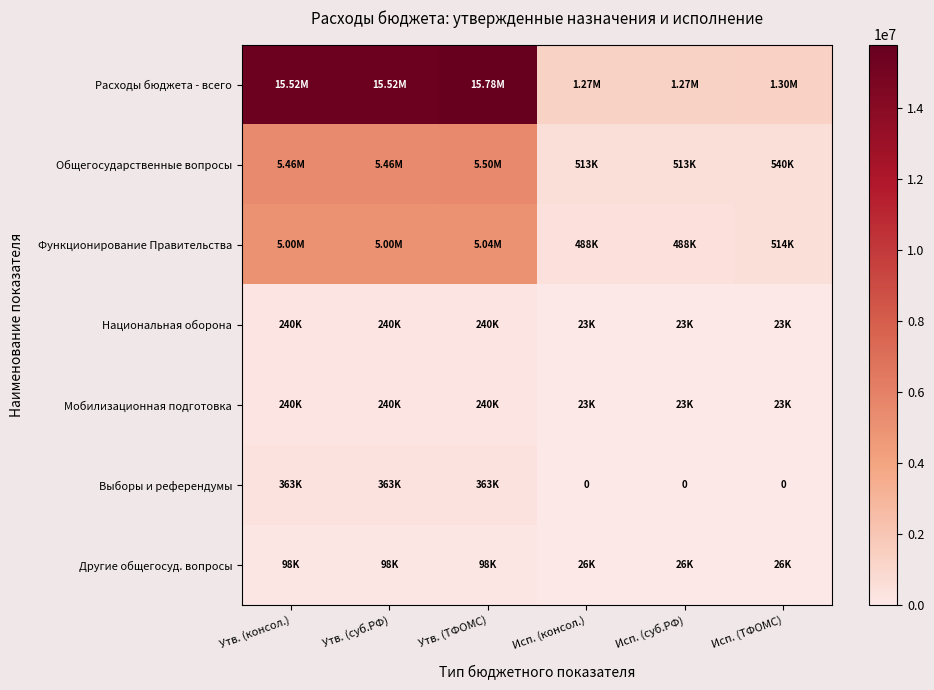

Where is Функционирование Правительства nearest to the value 2763287?

Утв. (консол.)